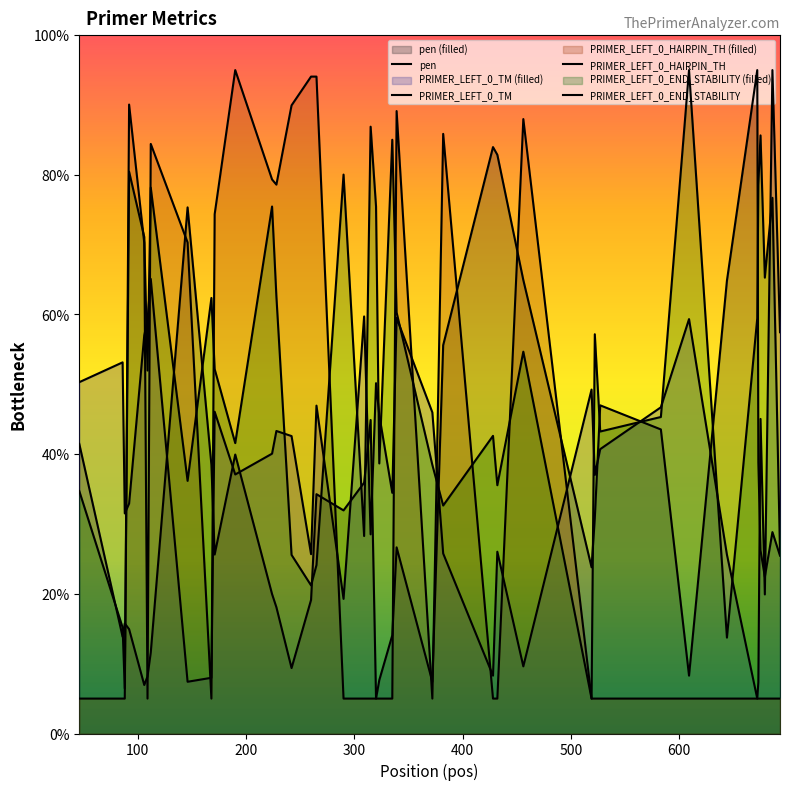

Reading left to right, list all the values displayed in this chart.

pen: 41.5	13.9	15.8	14.9	6.9	8.2	11.6	75.3	38.5	25.6	39.9	20.0	18.1	9.4	19.1	34.3	32.0	35.9	44.9	5.0	7.6	14.1	26.7	7.4	55.6	84.0	82.9	64.9	23.8	30.9	47.0	43.5	8.3	64.8	95.0	38.8	26.2	22.4	28.8	25.5
PRIMER_LEFT_0_TM: 50.3	53.1	31.5	32.9	57.0	59.2	65.1	7.4	8.0	46.1	37.1	40.1	43.3	42.6	25.7	46.9	19.3	59.7	28.5	50.2	45.6	34.5	59.5	46.0	25.8	8.3	26.0	9.6	49.2	37.0	40.7	46.7	59.3	25.6	5.0	7.3	45.0	19.9	95.0	57.5
PRIMER_LEFT_0_HAIRPIN_TH: 5.0	5.0	5.0	90.1	70.2	5.0	84.4	70.3	5.0	74.4	95.0	79.3	78.6	89.9	94.1	94.1	5.0	5.0	5.0	5.0	5.0	5.0	89.1	5.0	85.9	5.0	5.0	88.0	5.0	5.0	5.0	5.0	5.0	5.0	5.0	5.0	5.0	5.0	5.0	5.0
PRIMER_LEFT_0_END_STABILITY: 34.7	15.2	6.5	80.5	71.1	52.0	78.2	36.2	62.4	52.2	41.6	75.5	62.6	25.6	21.2	24.1	80.0	28.3	86.9	75.5	38.7	85.0	60.3	38.5	32.6	42.6	35.6	54.7	5.0	57.2	43.2	45.3	95.0	13.7	59.5	78.6	85.6	65.3	76.7	26.0